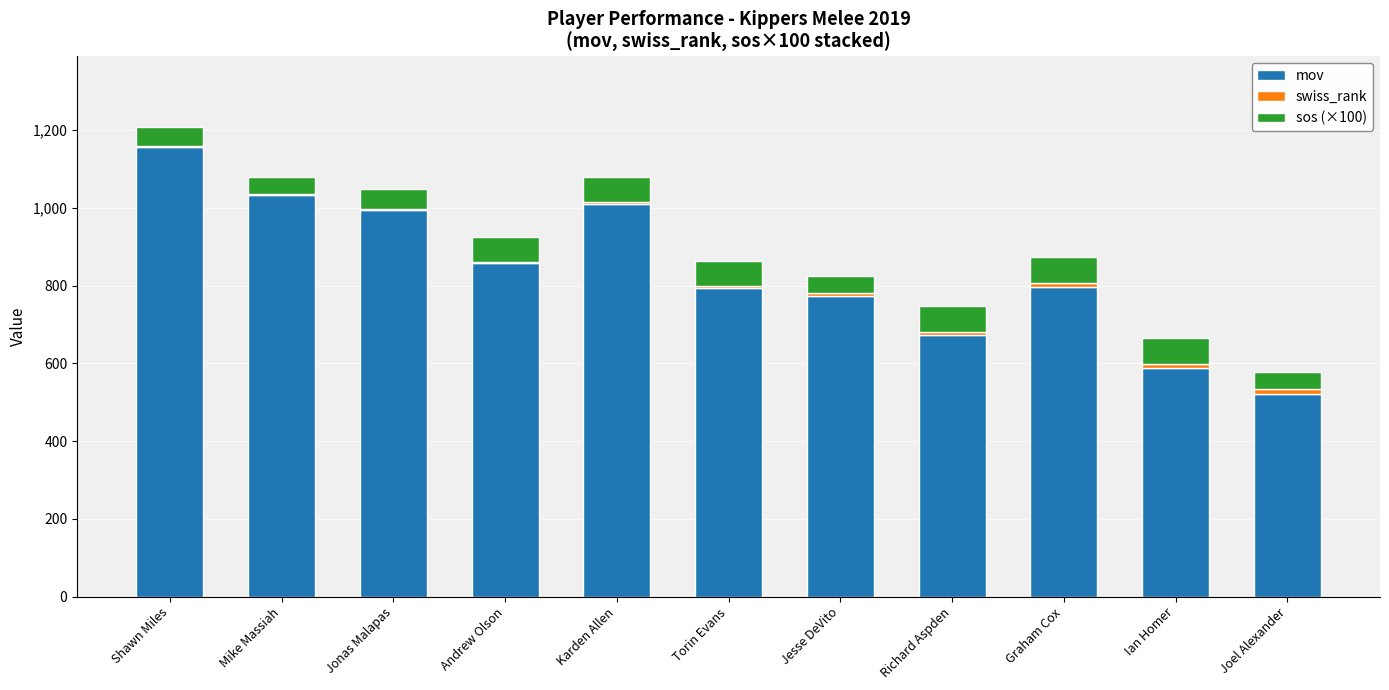

At which category is the sum across all series the highest?

Shawn Miles